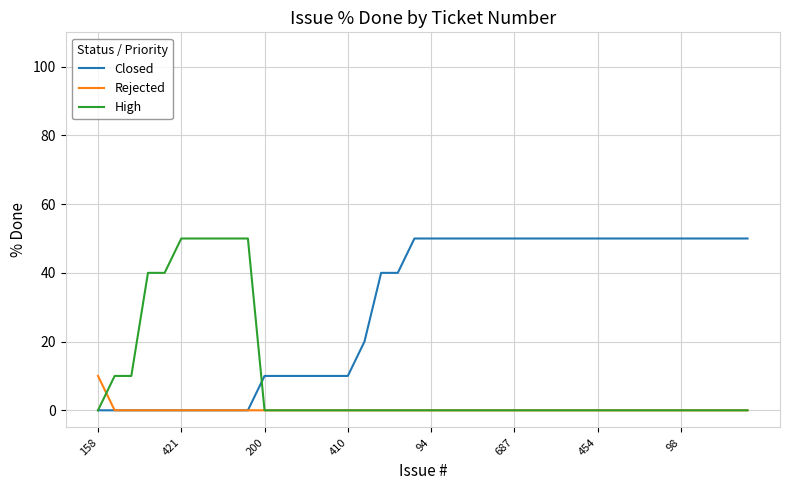

List the series in order of their overall mean, lowest first.

Rejected, High, Closed